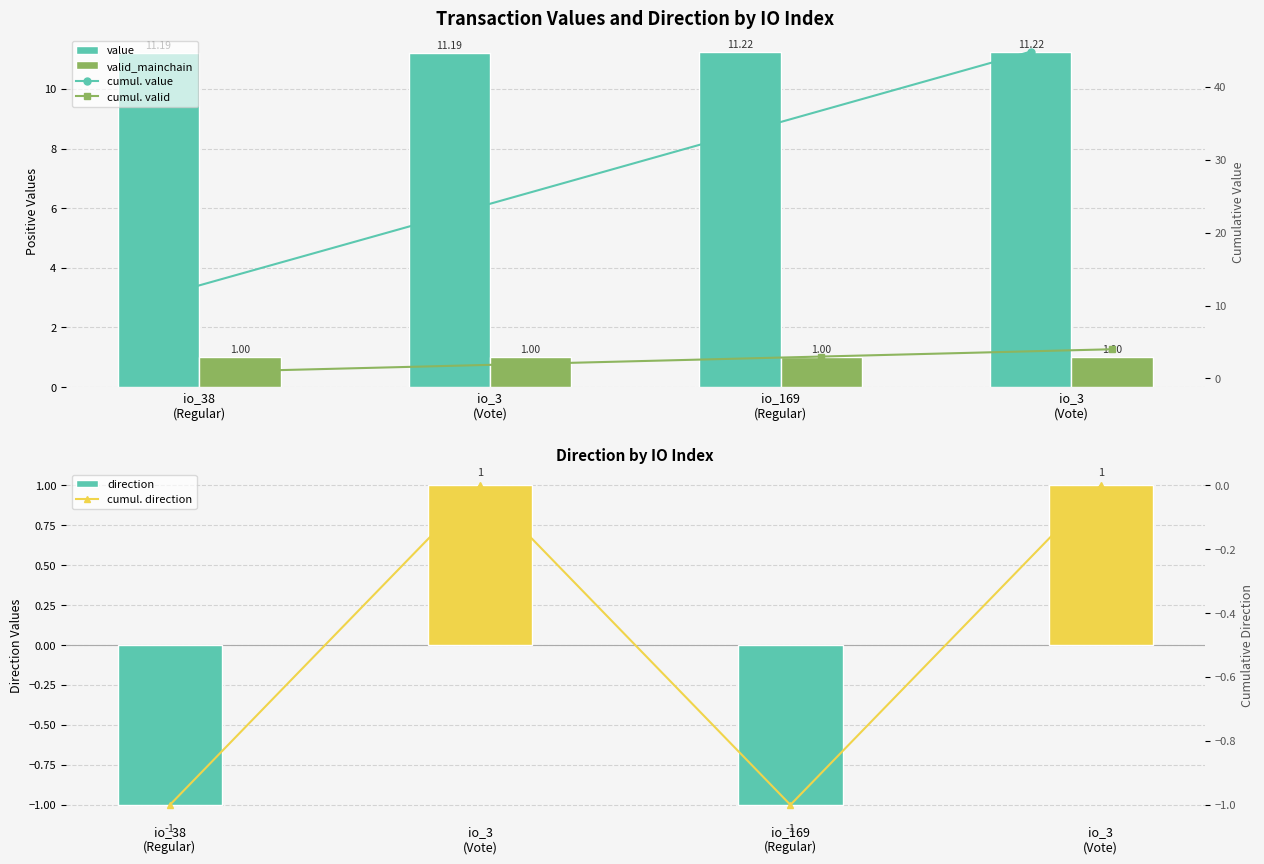

The valid_mainchain series shows 1.8 at io_169
(Regular). True or false?

False